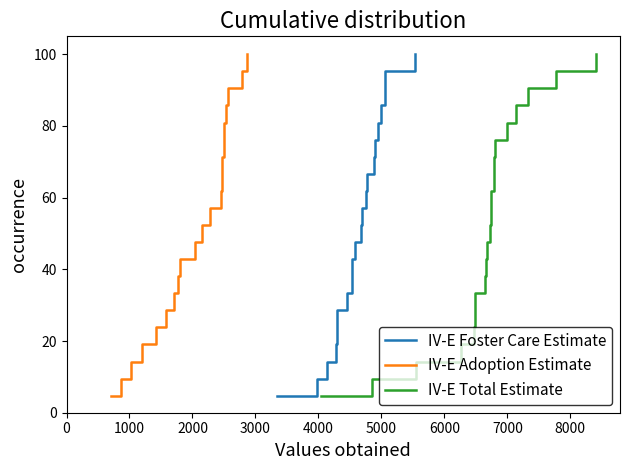

What is the maximum value for IV-E Foster Care Estimate?

100.0